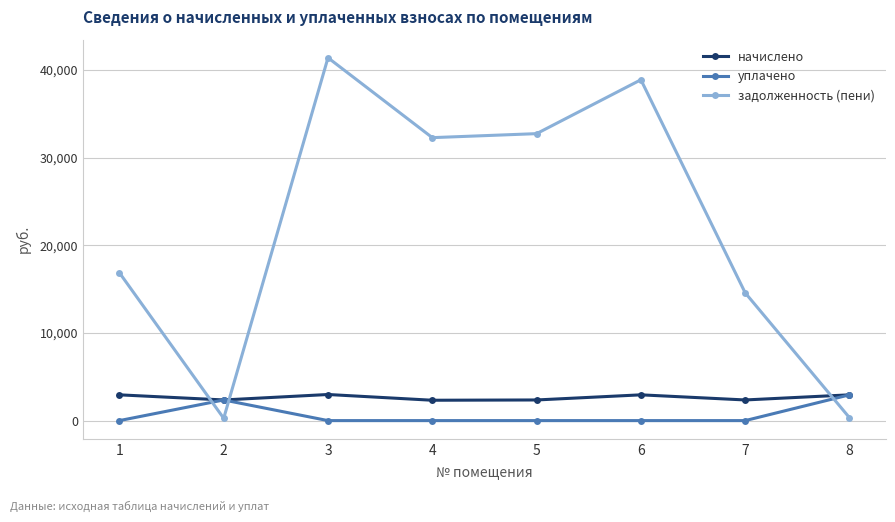

How many interior local valleys does the начислено series have?

3